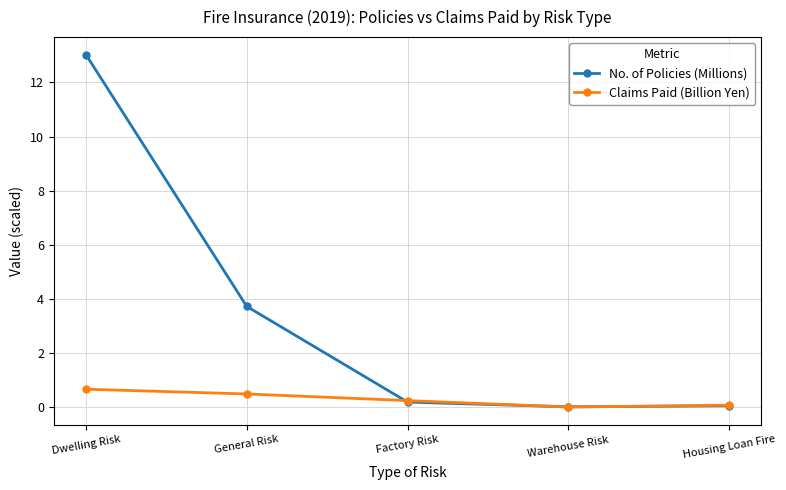

How many lines are shown in the chart?

2